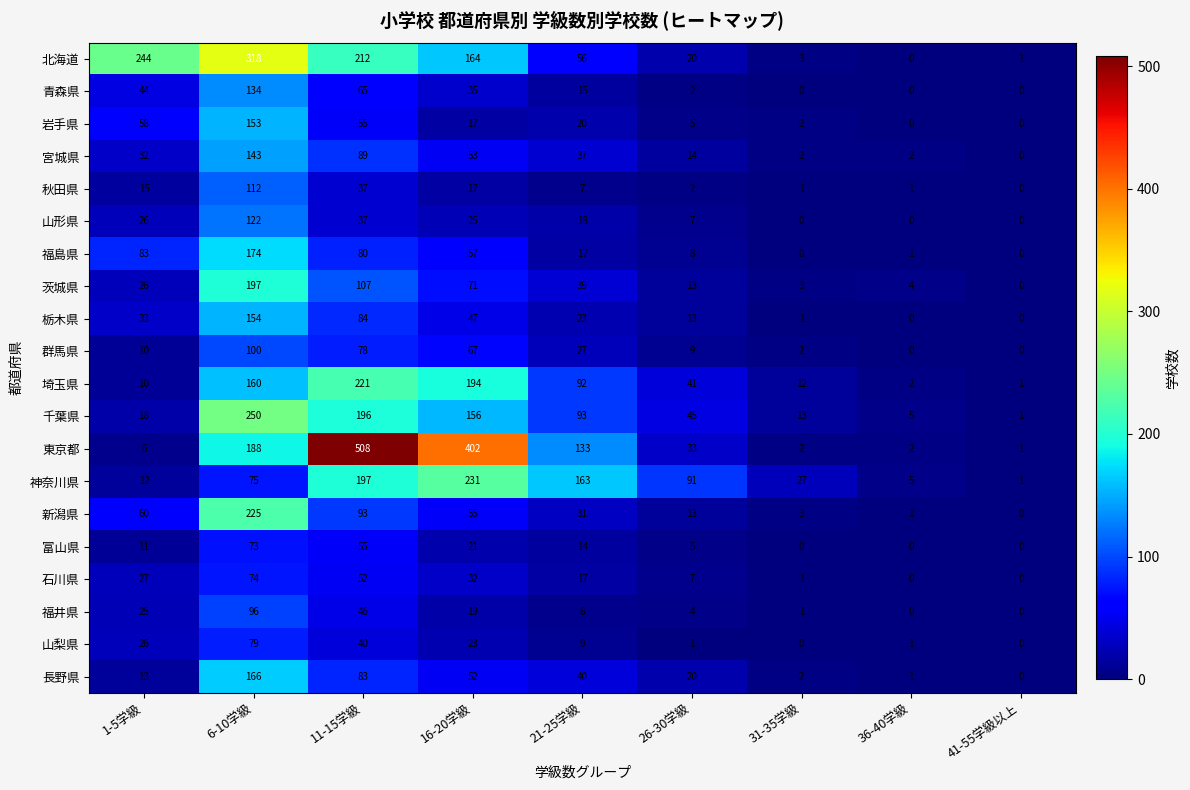

Rank the series by their maximum value, from lowest to highest.

富山県, 石川県, 山梨県, 福井県, 群馬県, 秋田県, 山形県, 青森県, 宮城県, 岩手県, 栃木県, 長野県, 福島県, 茨城県, 埼玉県, 新潟県, 神奈川県, 千葉県, 北海道, 東京都